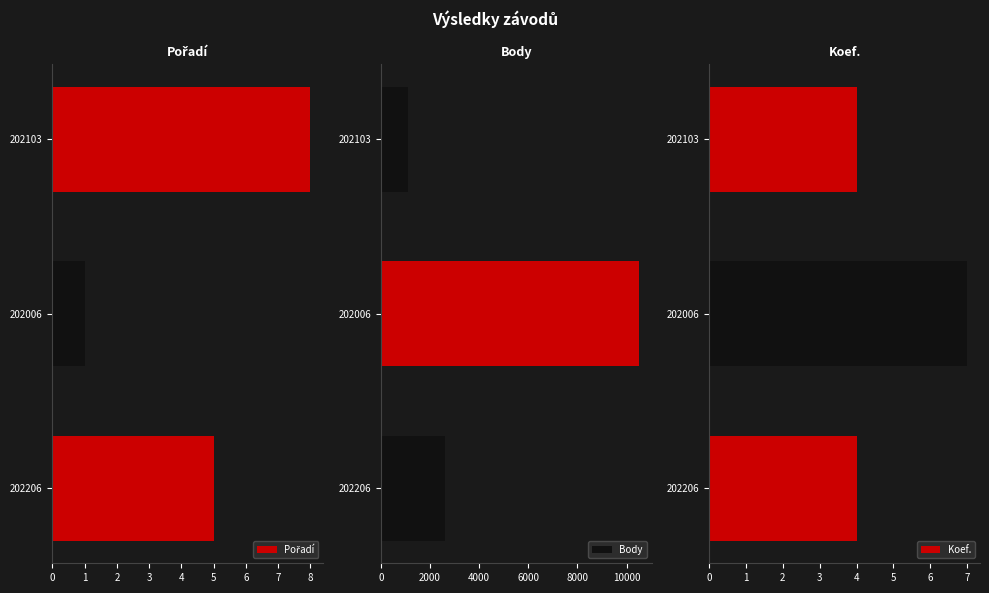

At which label does Body reach its minimum?

202103